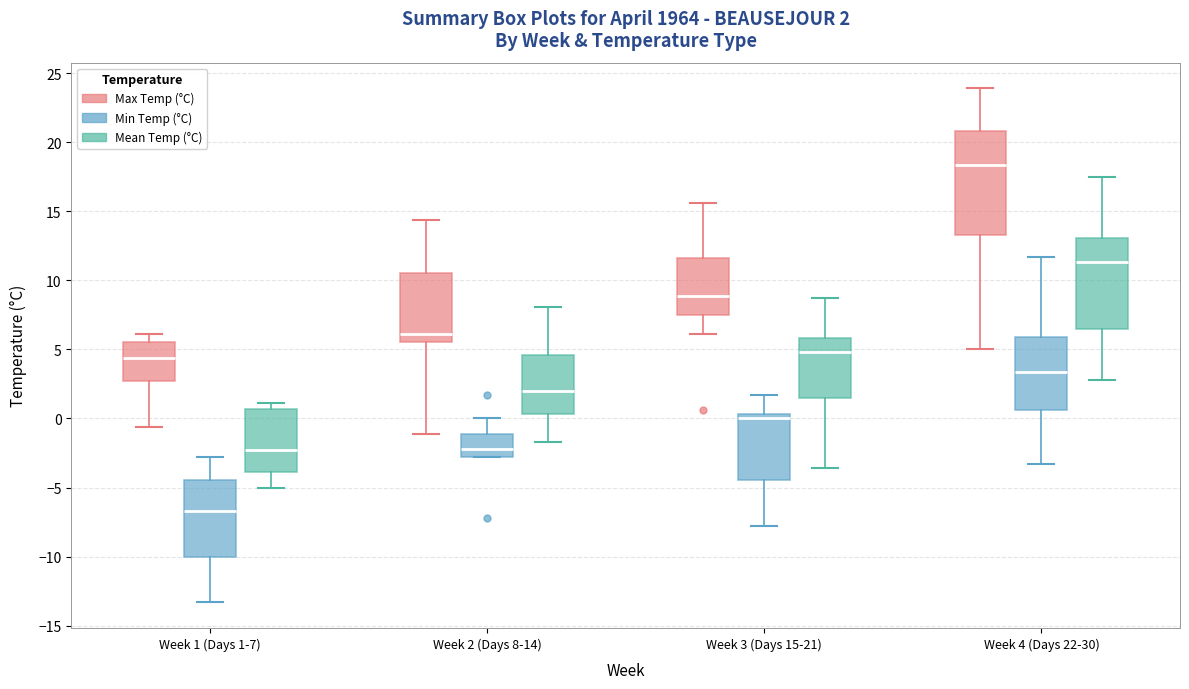

Which box has the lowest median line?

Week 1 (Days 1-7) (Min Temp (°C))